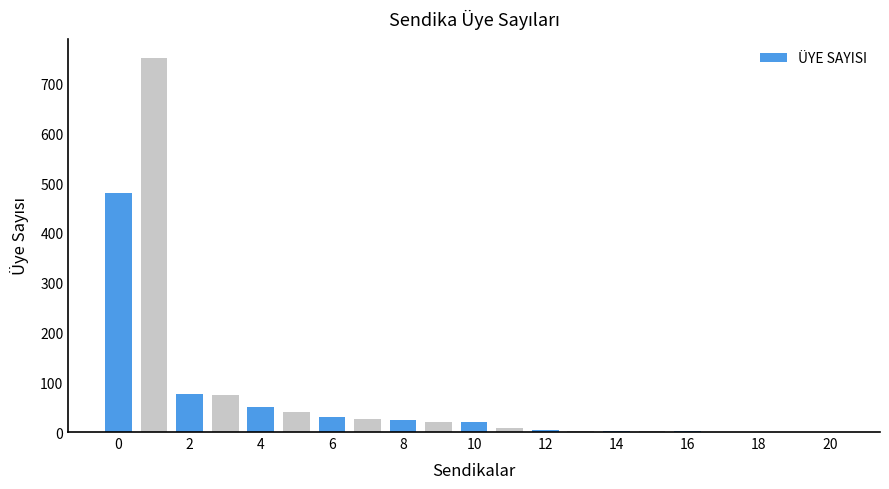

Are the bars horizontal?

No